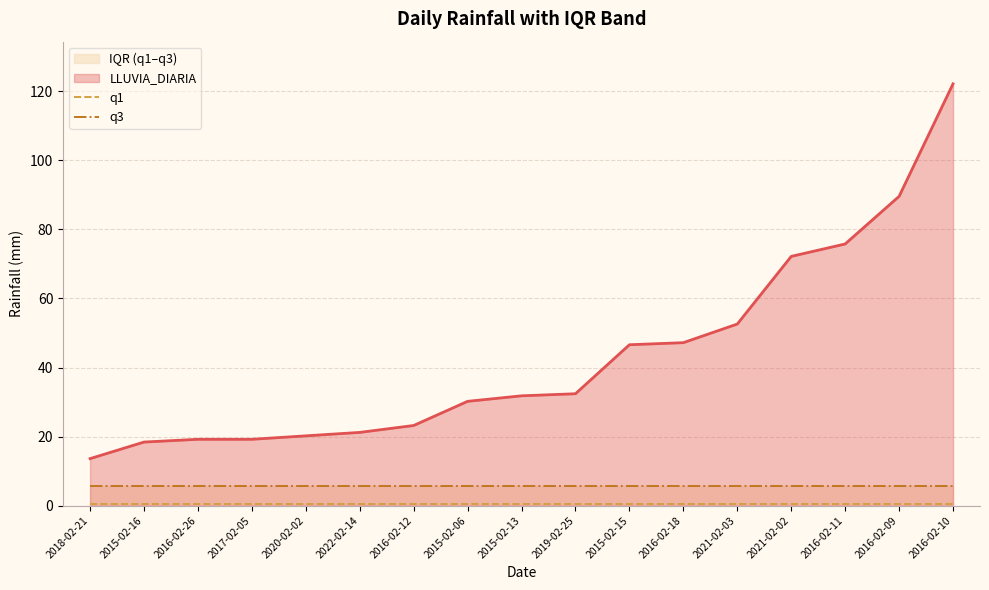

True or false: q1 has more than 0 interior local peaks.

False